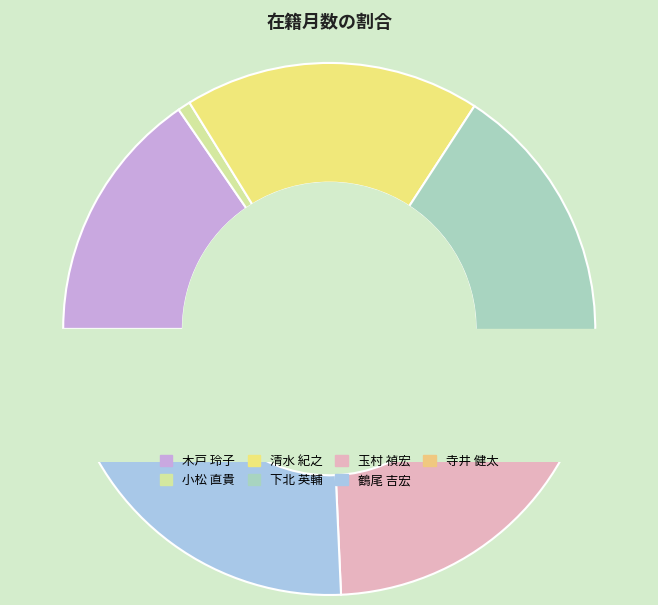

How many segments does this pie chart have?

7